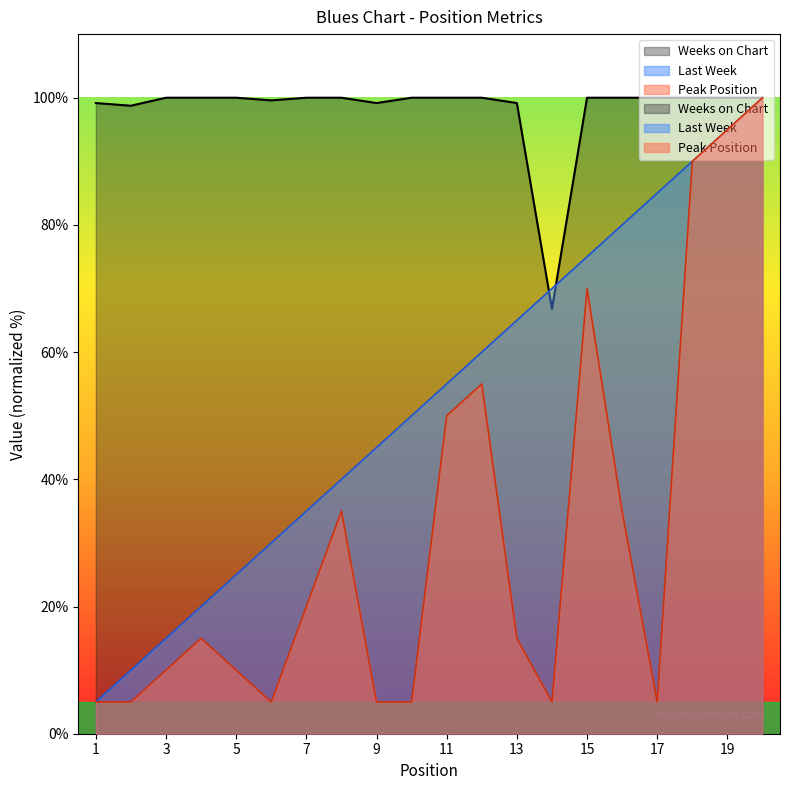

Reading right to left, transcribe all the data shown in this chart.

Last Week: 100.0	95.0	90.0	85.0	80.0	75.0	70.0	65.0	60.0	55.0	50.0	45.0	40.0	35.0	30.0	25.0	20.0	15.0	10.0	5.0
Peak Position: 100.0	95.0	90.0	5.0	35.0	70.0	5.0	15.0	55.0	50.0	5.0	5.0	35.0	20.0	5.0	10.0	15.0	10.0	5.0	5.0
Weeks on Chart: 100.0	100.0	100.0	100.0	100.0	100.0	66.8	99.2	100.0	100.0	100.0	99.2	100.0	100.0	99.6	100.0	100.0	100.0	98.7	99.2